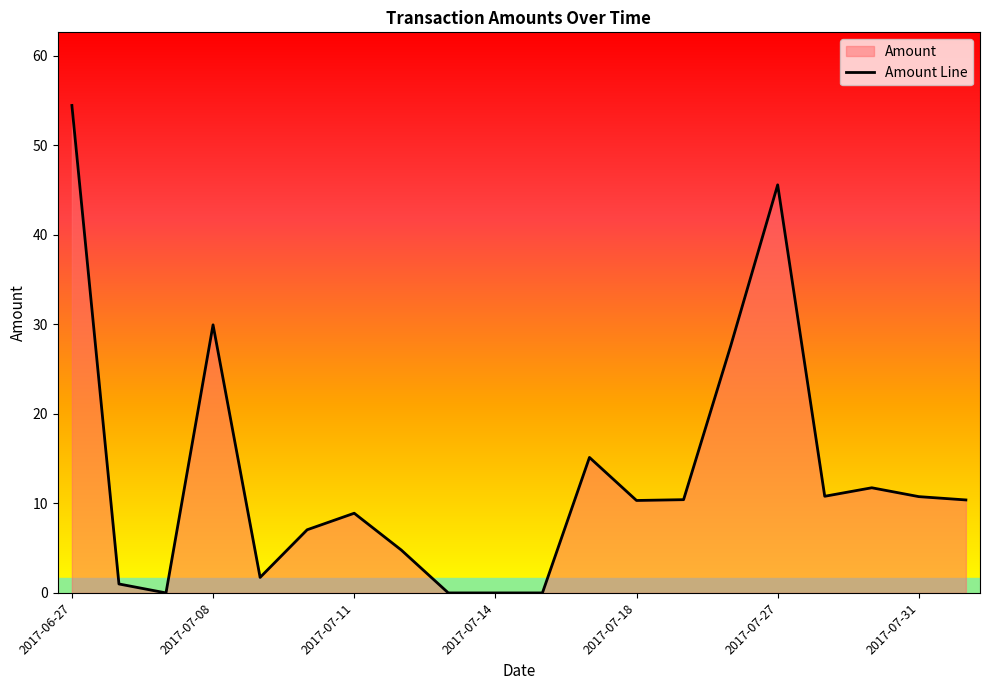

What is the difference between the maximum and minimum values?

54.5